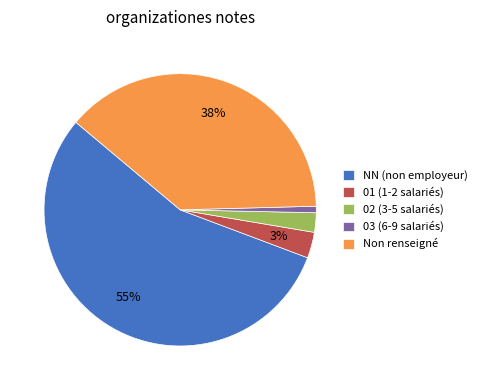

Is there any slice that represents more than half of the pie?

Yes